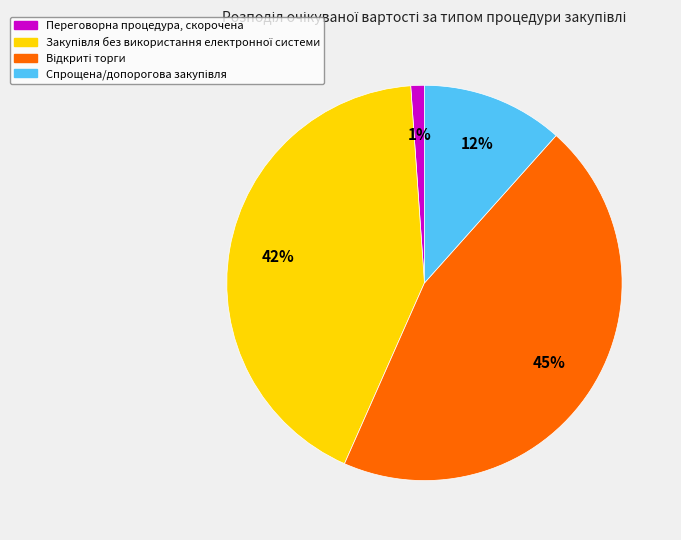

Is there any slice that represents more than half of the pie?

No